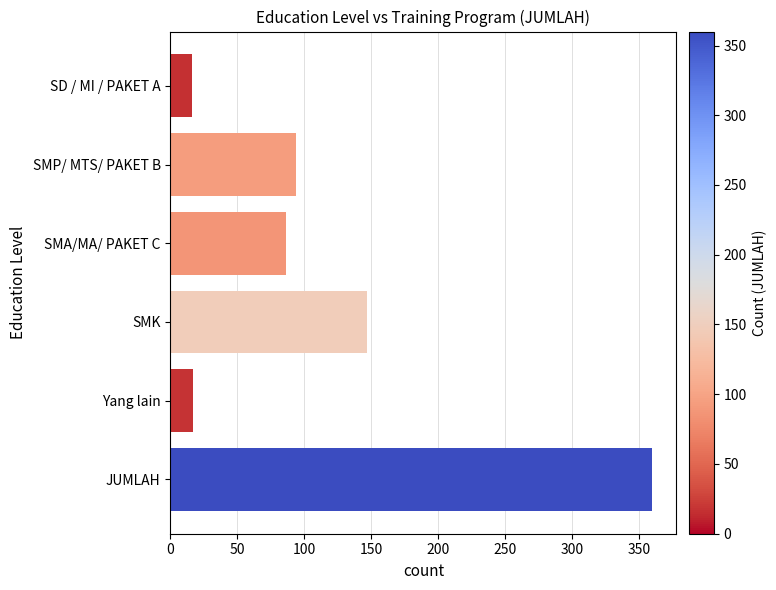

Is it true that the value at JUMLAH is 360?

True